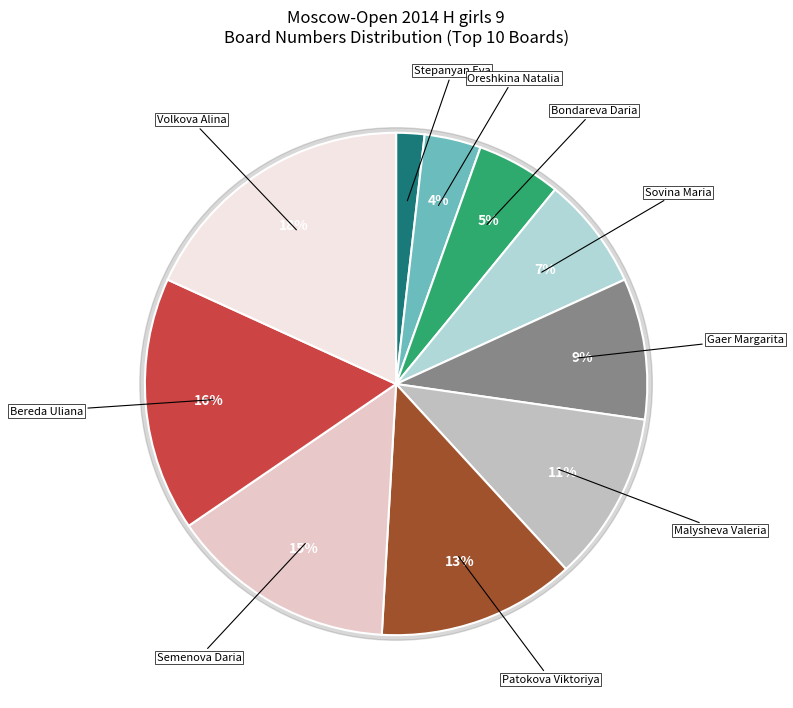

To the nearest percent, what percentage of the pie is Sovina Maria?

7%